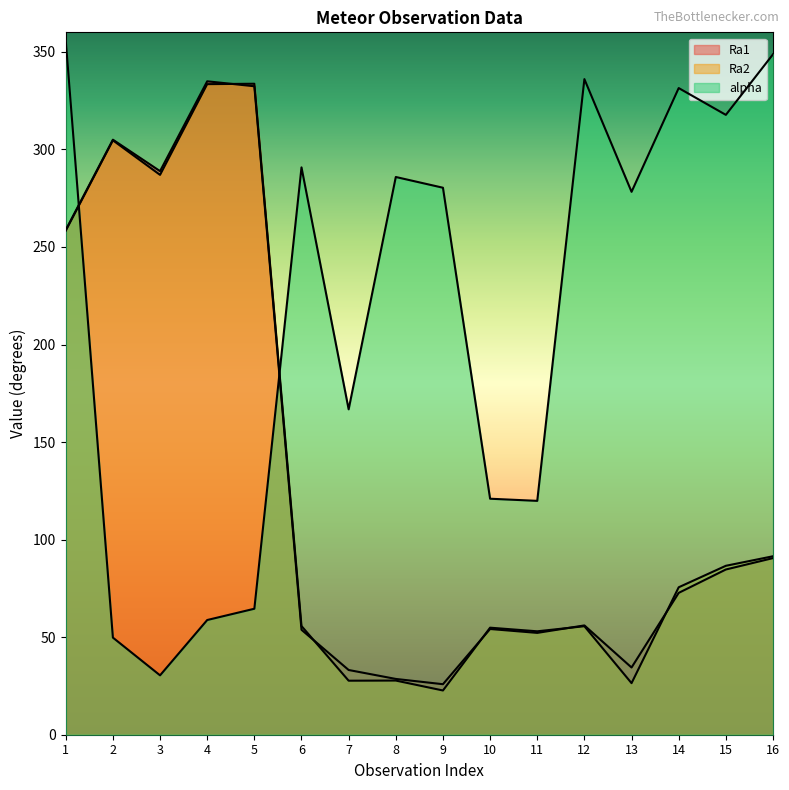

At which category is the sum across all series the highest?

1